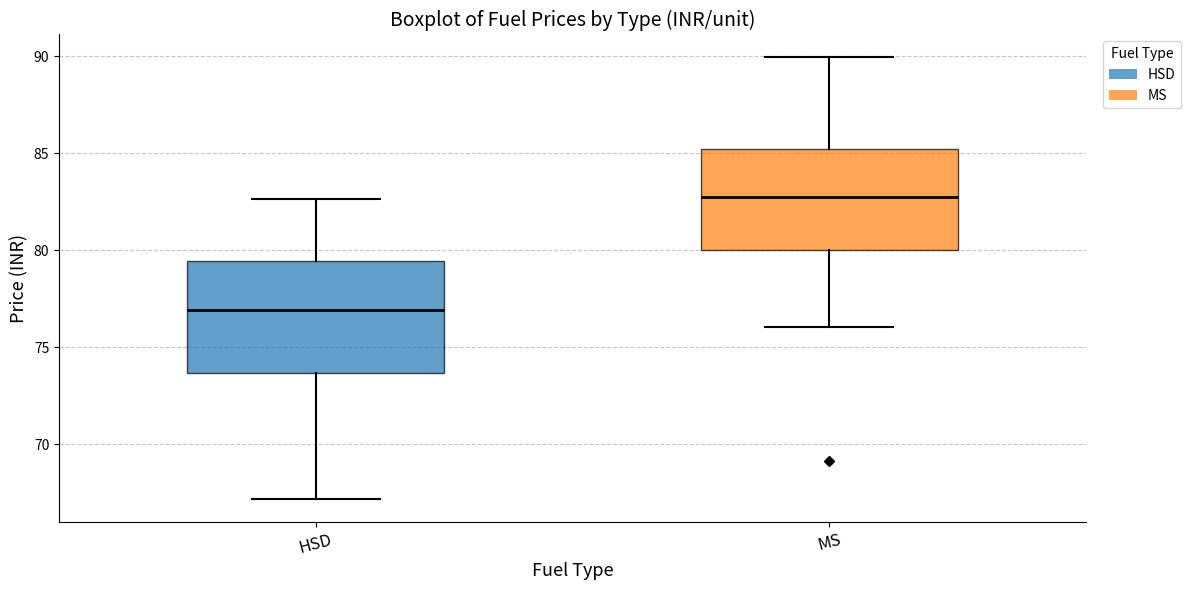

Comparing the boxes themselves (not the whiskers), which one is the tallest?

HSD